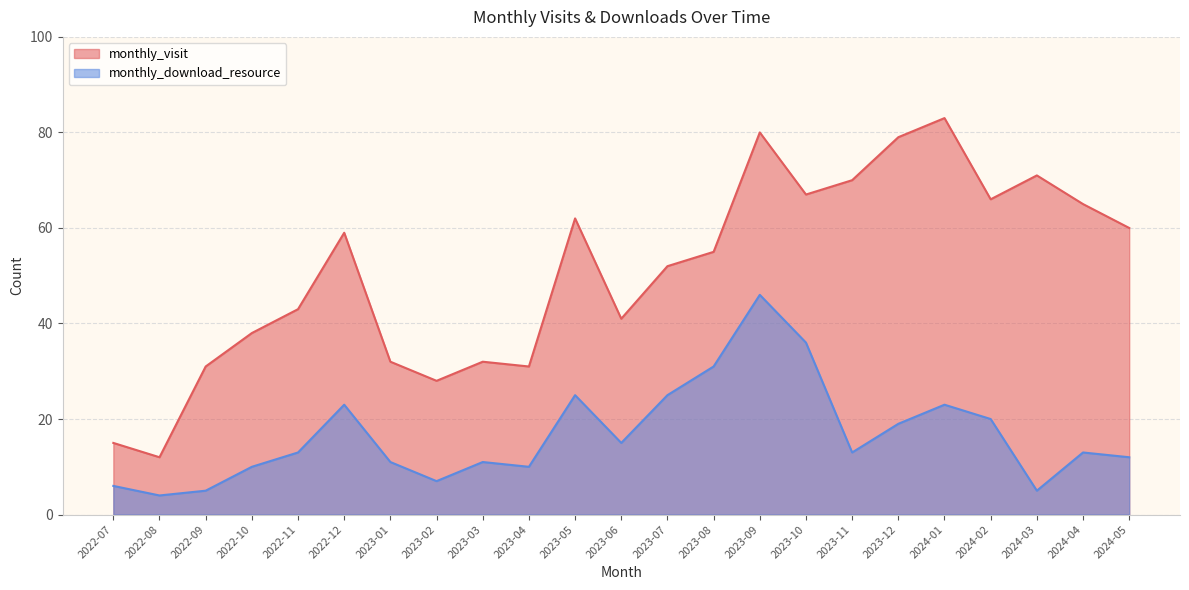

Where does the monthly_download_resource series first go above 13?

2022-12